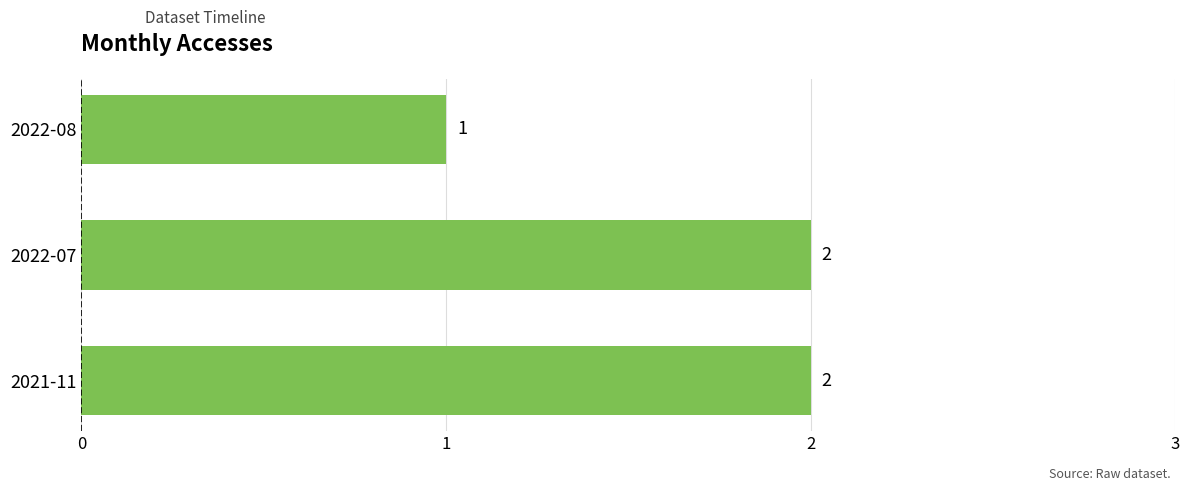

Count the values in the range 1 to 2.

3